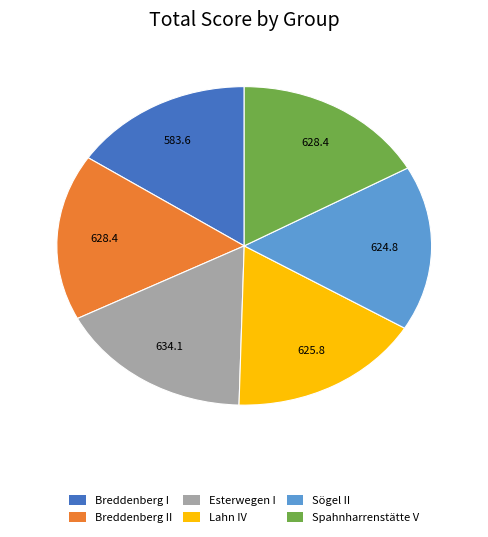

The Sögel II slice represents 28% of the pie. True or false?

False